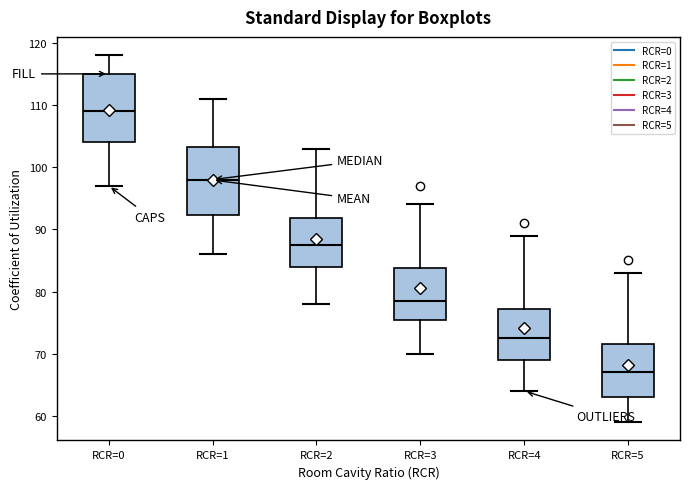

Reading left to right, transcribe this box plot: for each box, give where its median line is, the range the box spans, and where its two whiskers end, as read against the y-axis. The values are not printed on the chart, so give them approximately, as read against the axis.

RCR=0: median 109, box 104 to 115, whiskers 97 to 118
RCR=1: median 98, box 92 to 103, whiskers 86 to 111
RCR=2: median 88, box 84 to 92, whiskers 78 to 103
RCR=3: median 79, box 76 to 84, whiskers 70 to 94
RCR=4: median 73, box 69 to 77, whiskers 64 to 89
RCR=5: median 67, box 63 to 72, whiskers 59 to 83